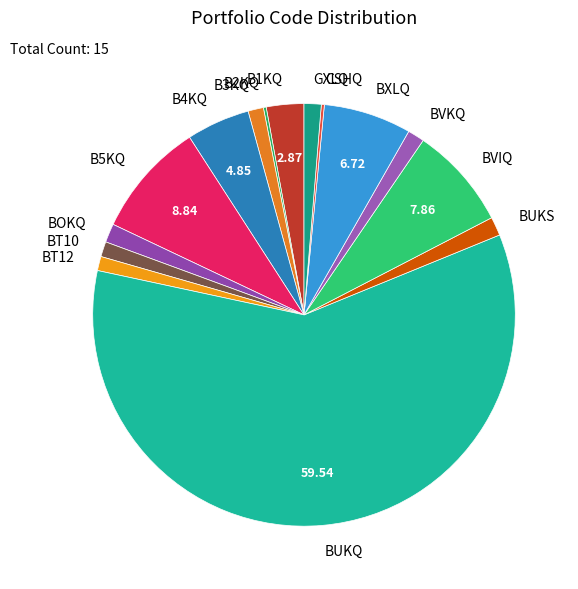

Does BXLQ account for over 50% of the chart?

No